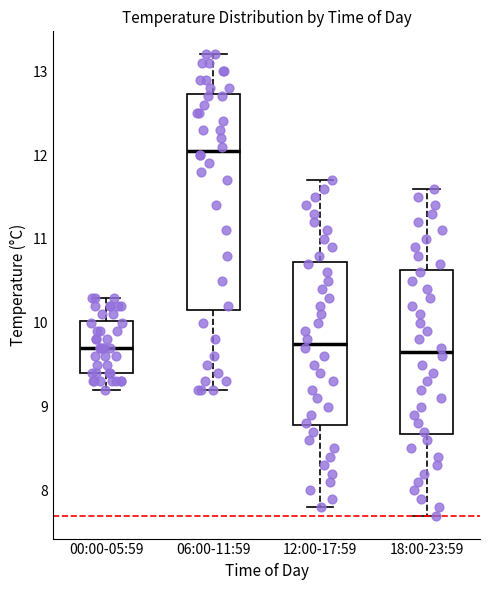

Comparing the boxes themselves (not the whiskers), which one is the tallest?

06:00-11:59